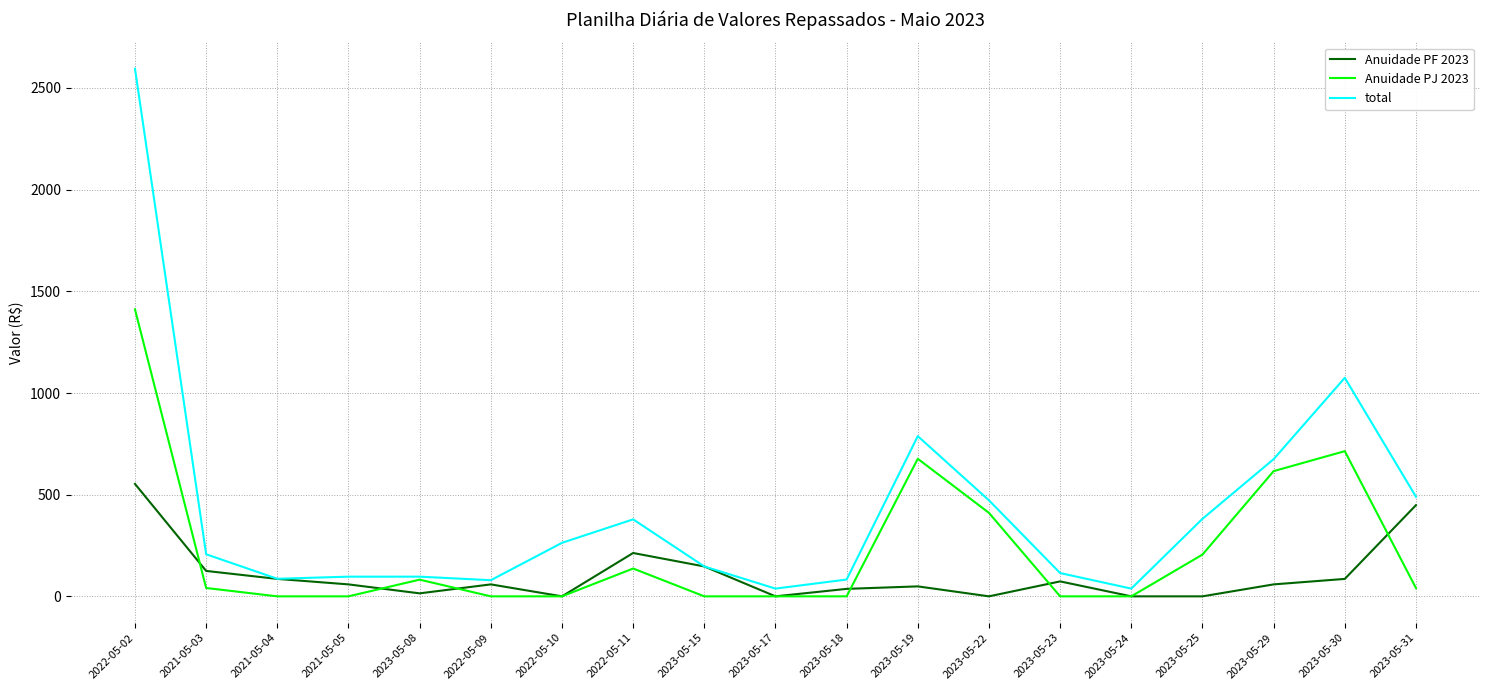

What is the highest value of the total series?

2594.8